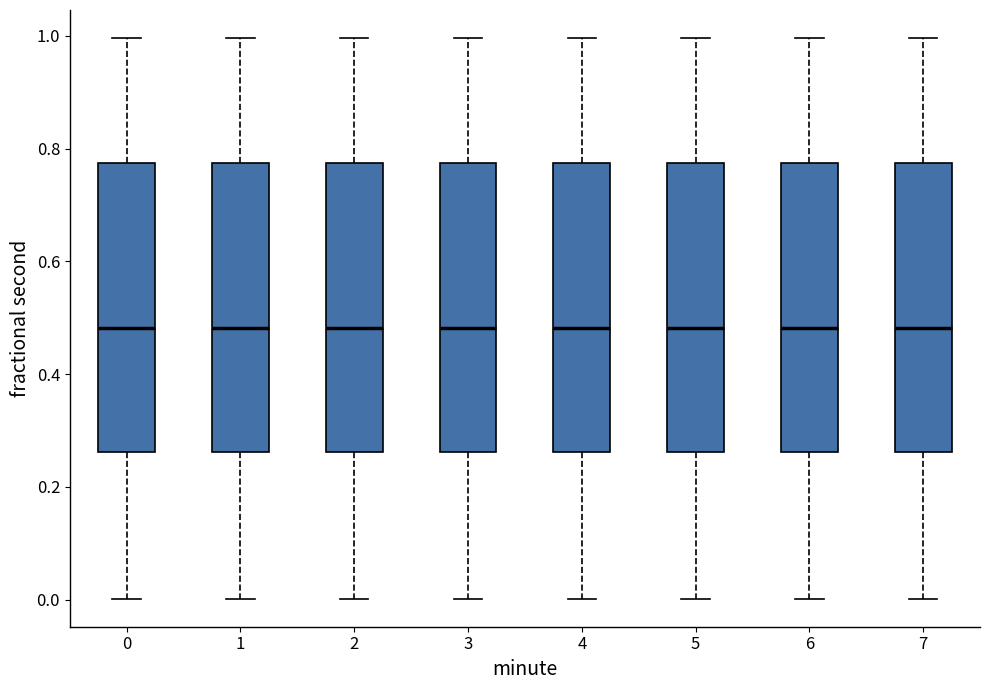

Where does the upper whisker of the box at x = 4 end on the y-axis? The values are not printed on the chart, so give them approximately, as read against the axis.

1.00